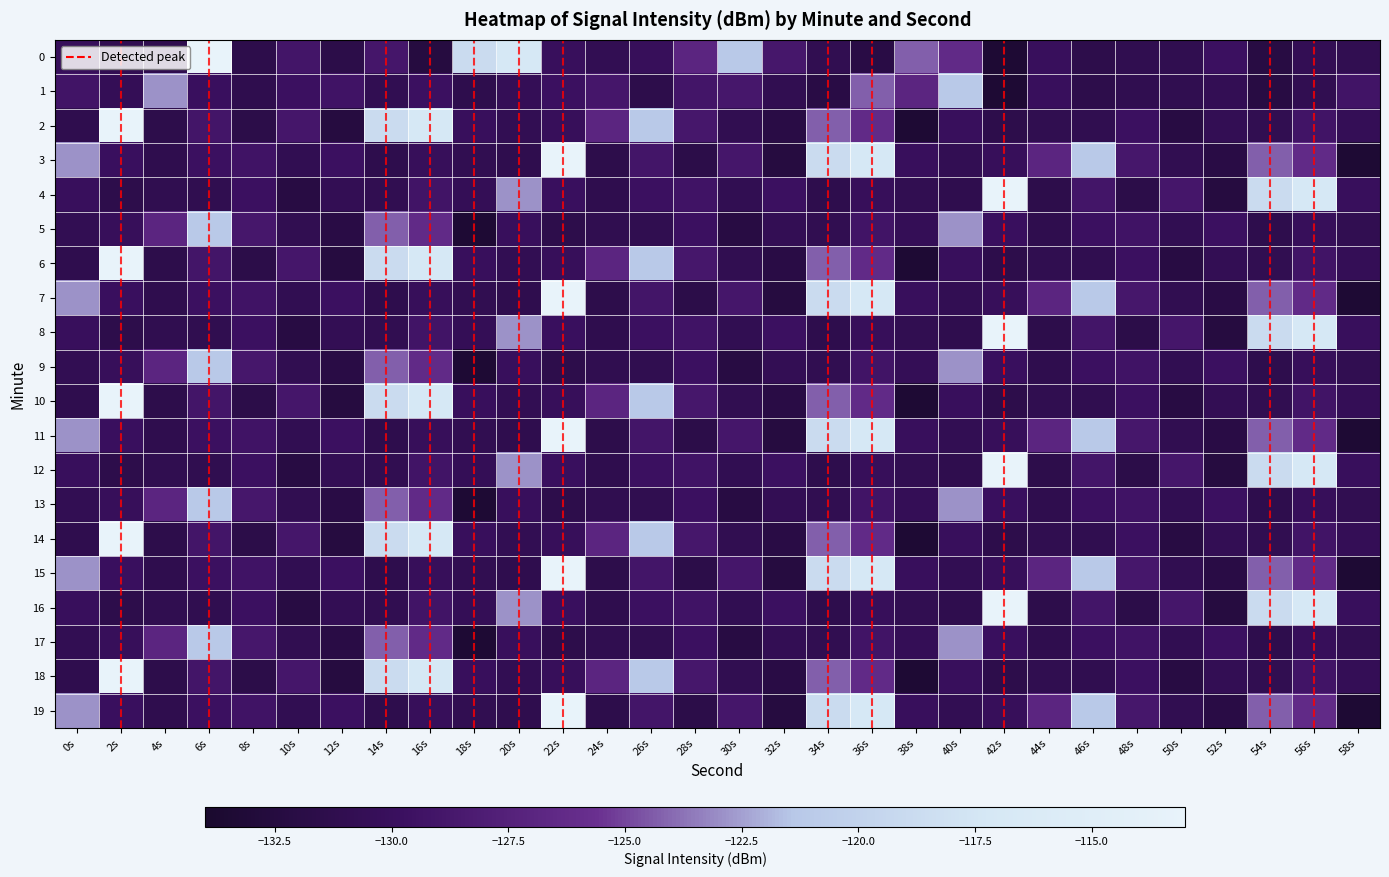

What is the greatest value displayed?

-113.0